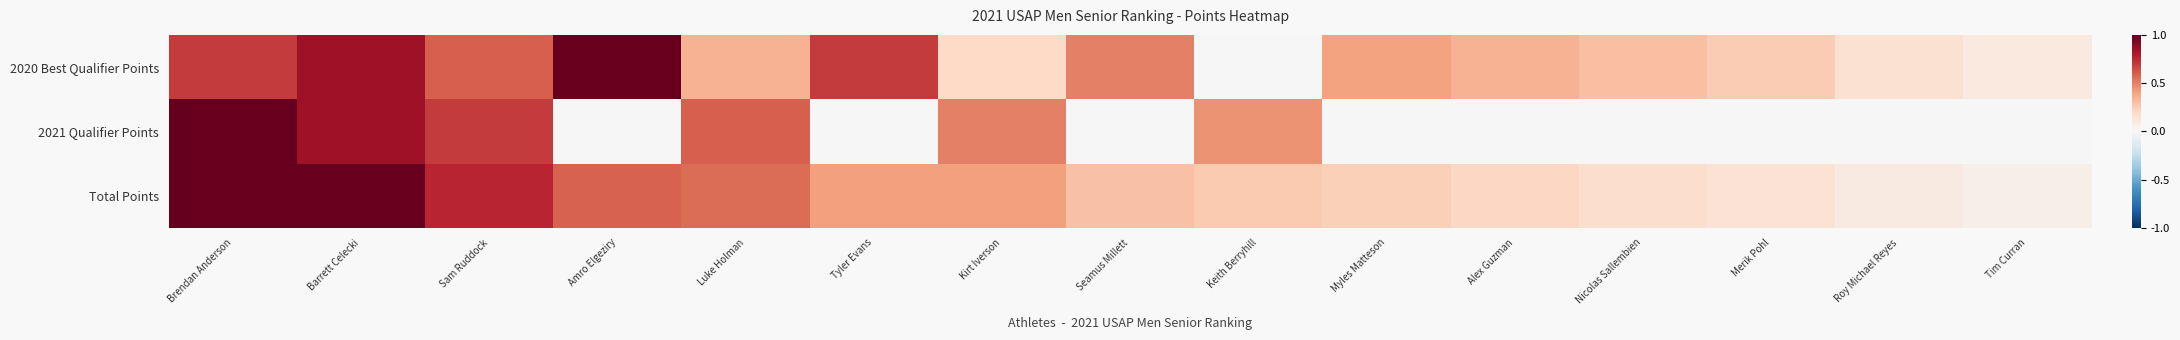

At how many categories does at least one series exceed 0?

15